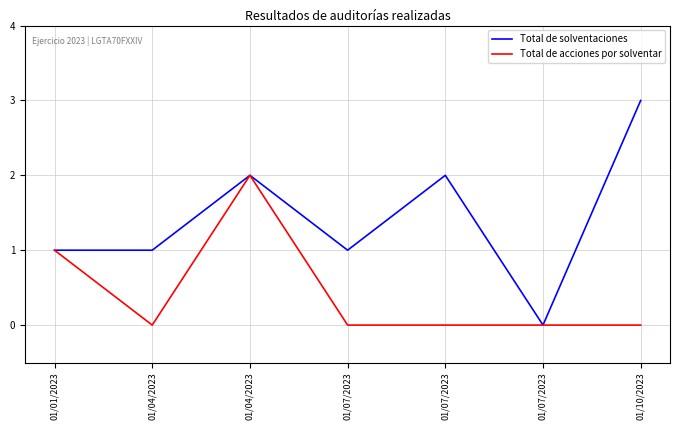

List the labels in order of Total de solventaciones value, smallest first.

01/07/2023, 01/01/2023, 01/04/2023, 01/07/2023, 01/04/2023, 01/07/2023, 01/10/2023